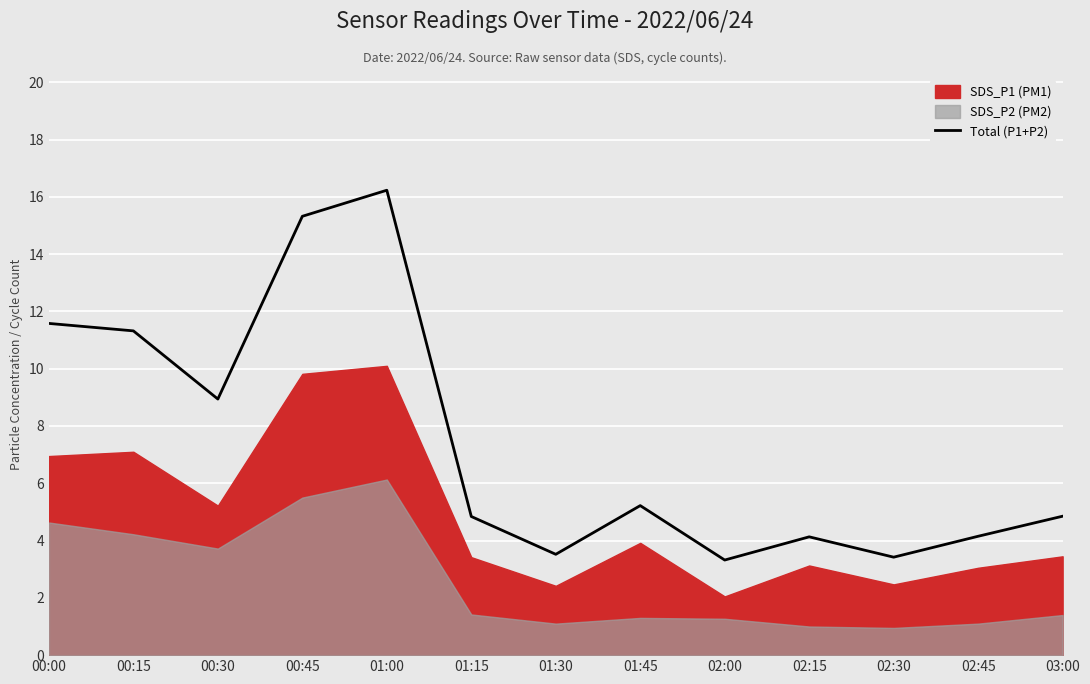

The value at 01:15 is 7.9. True or false?

False